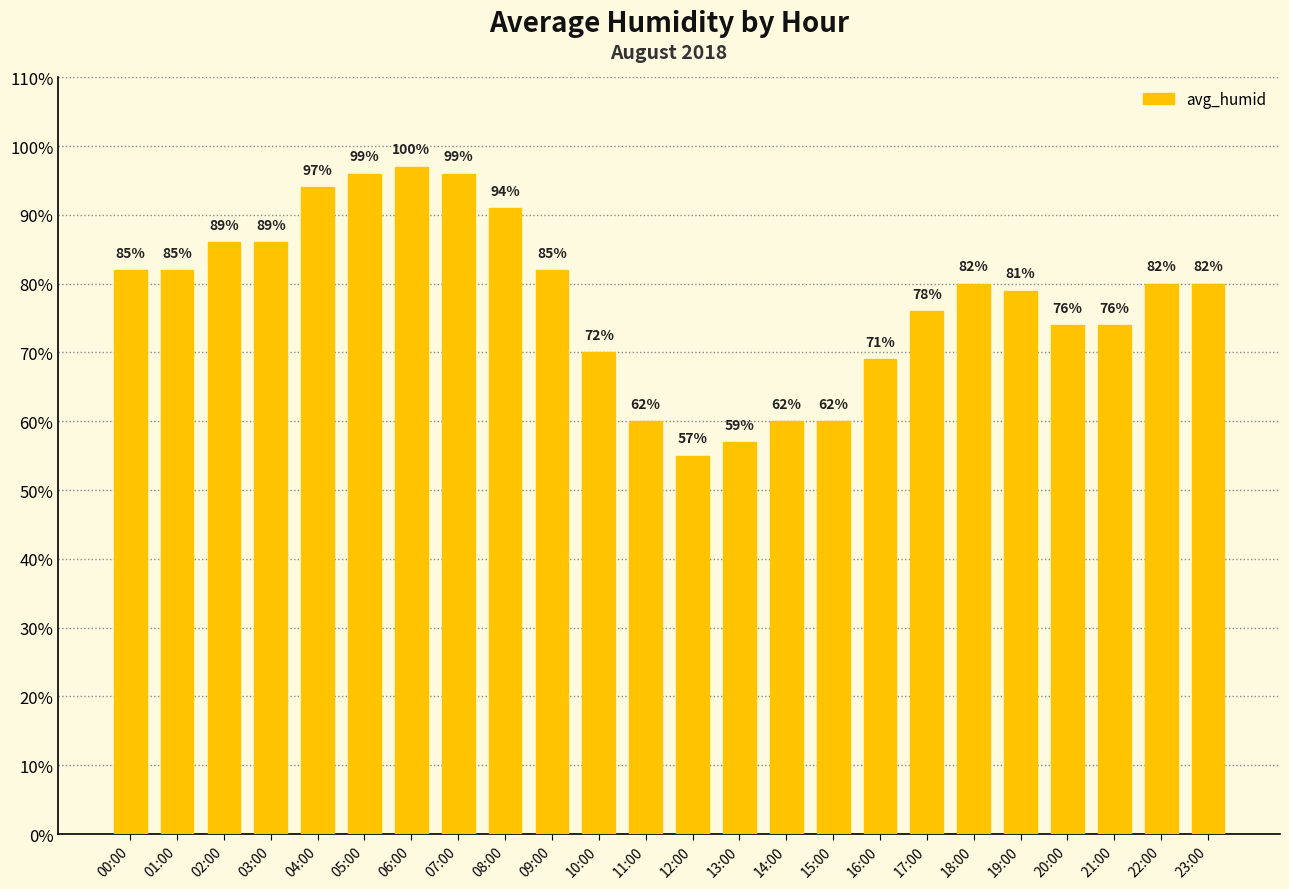

What is the label of the 2nd bar from the right?

22:00